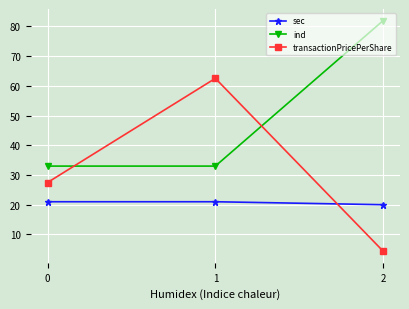

Read the ind value at 1.

33.0